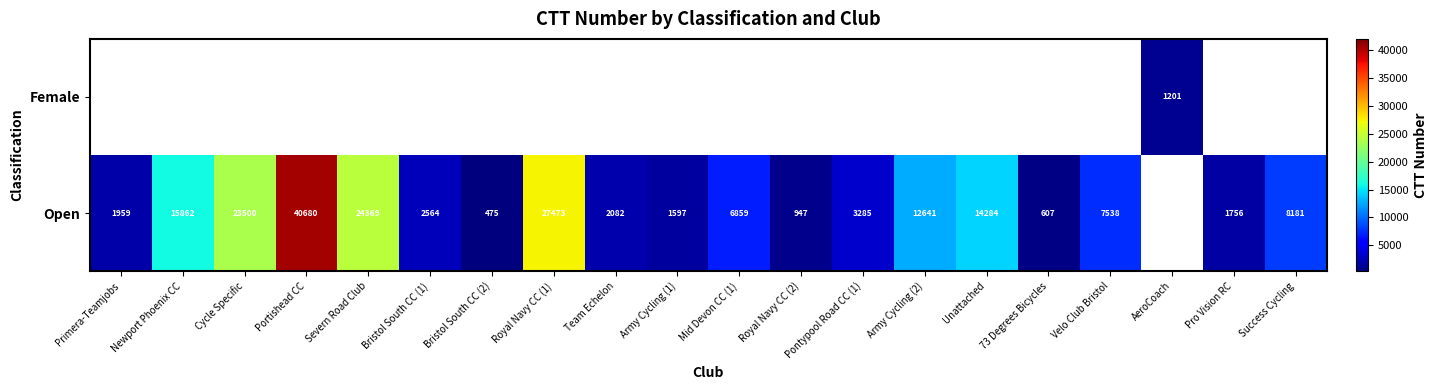

What is the sum of the Open values at Newport Phoenix CC and Primera-Teamjobs?

17821